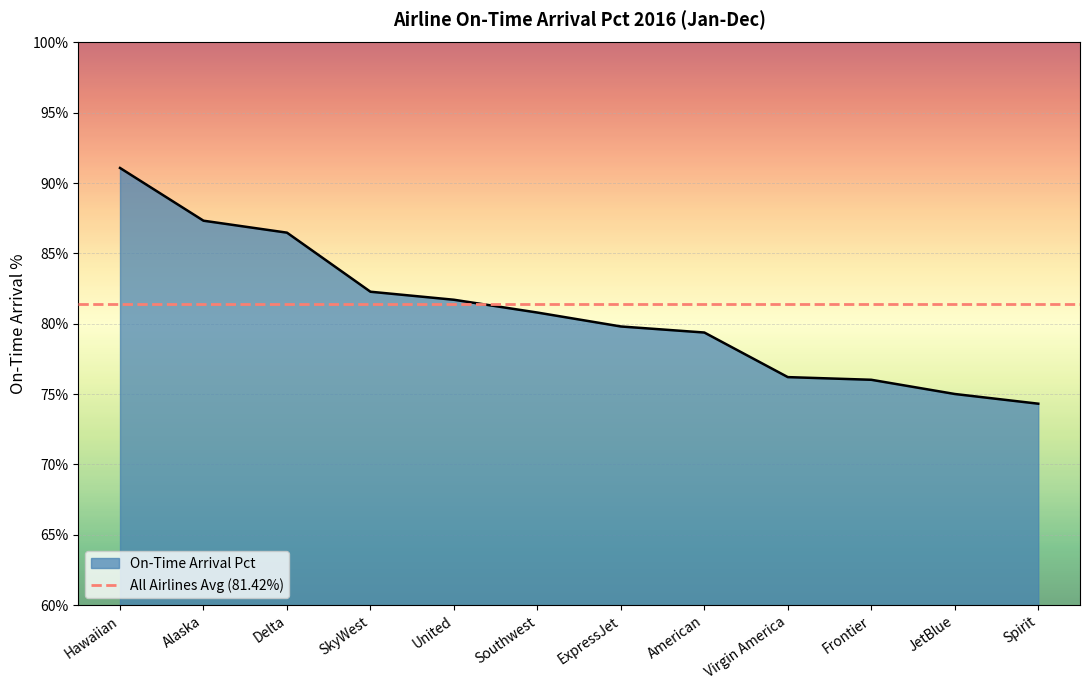

Reading left to right, transcribe all the data shown in this chart.

Hawaiian=91.1	Alaska=87.3	Delta=86.5	SkyWest=82.3	United=81.7	Southwest=80.8	ExpressJet=79.8	American=79.4	Virgin America=76.2	Frontier=76.0	JetBlue=75.0	Spirit=74.3